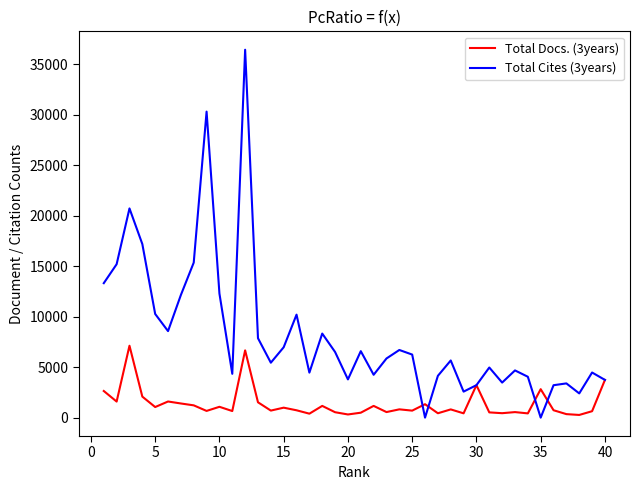

What are all the series names shown in the legend?

Total Docs. (3years), Total Cites (3years)